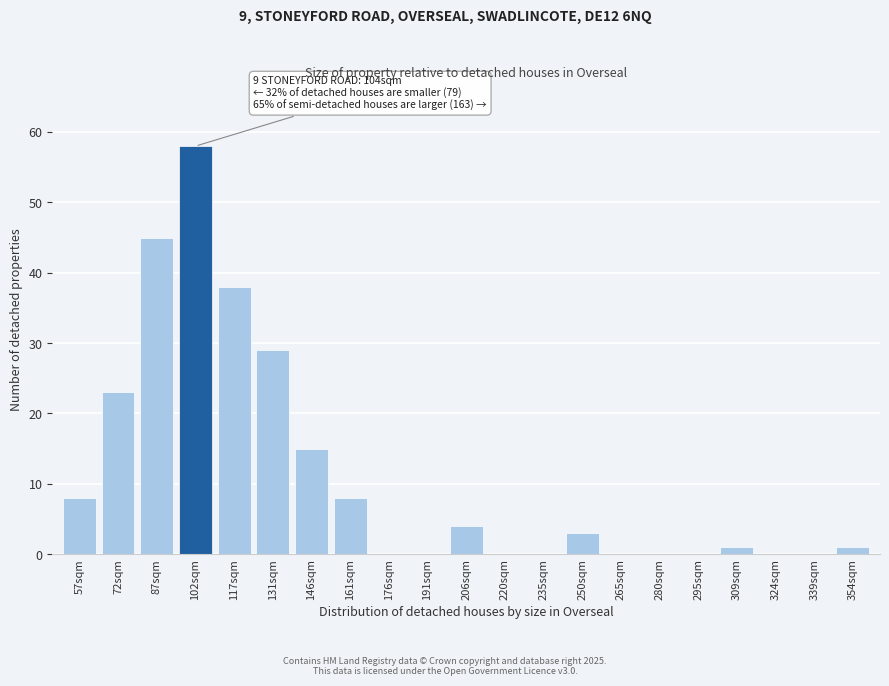

Reading right to left, what are all the values shown in this chart?

354sqm=1	339sqm=0	324sqm=0	309sqm=1	295sqm=0	280sqm=0	265sqm=0	250sqm=3	235sqm=0	220sqm=0	206sqm=4	191sqm=0	176sqm=0	161sqm=8	146sqm=15	131sqm=29	117sqm=38	102sqm=58	87sqm=45	72sqm=23	57sqm=8